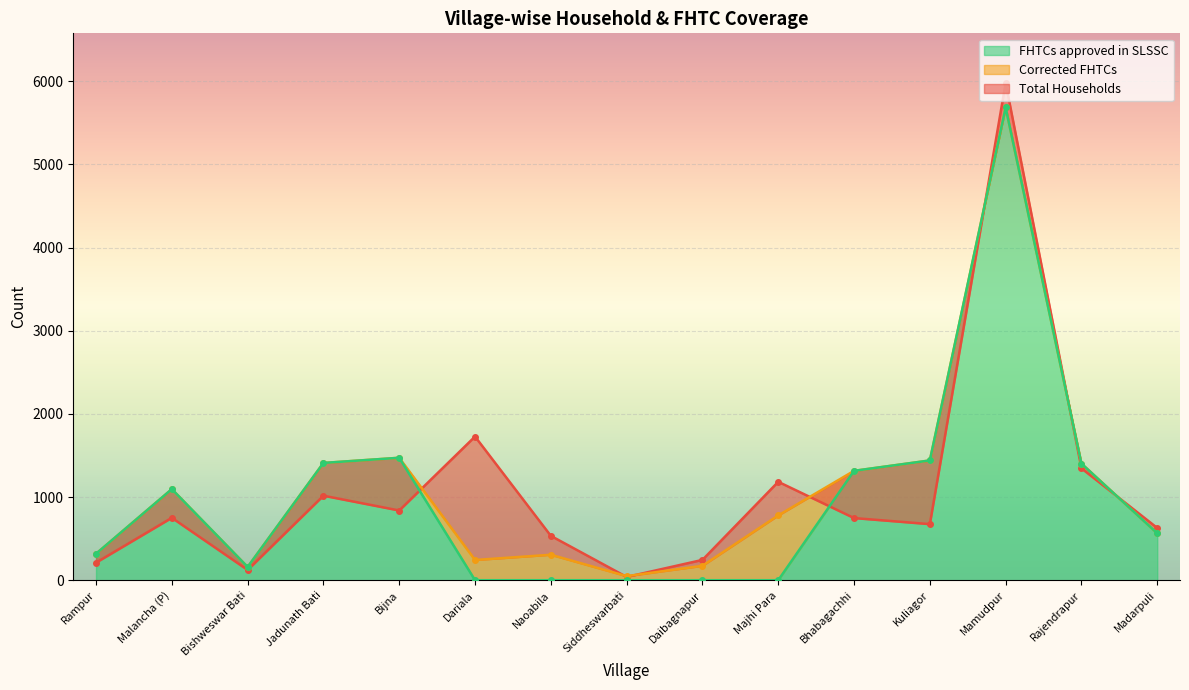

Where does the Total Households series first go above 747?

Malancha (P)